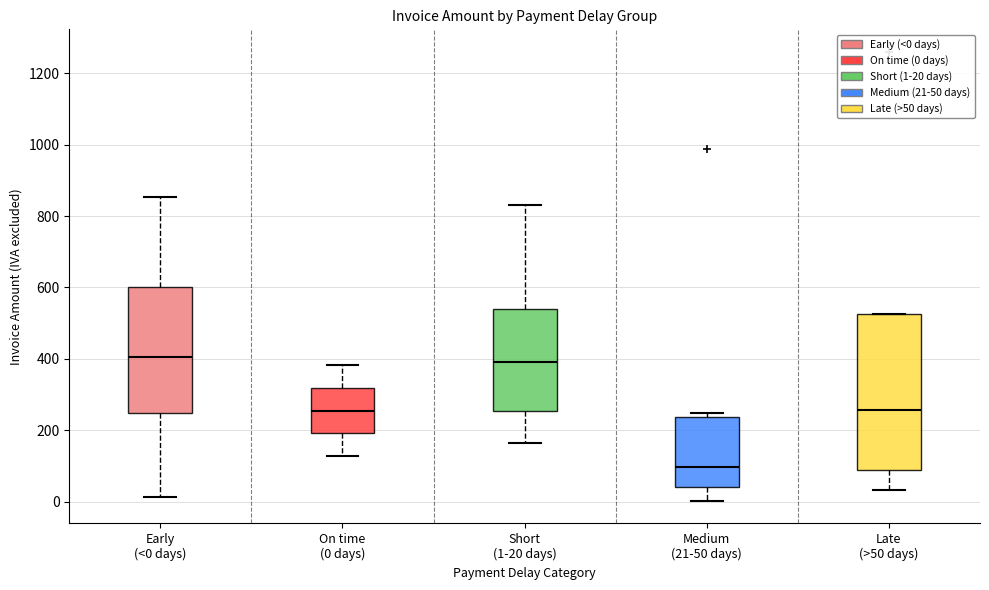

Which box is the tallest, from its lower edge to its upper edge?

Late (>50 days)